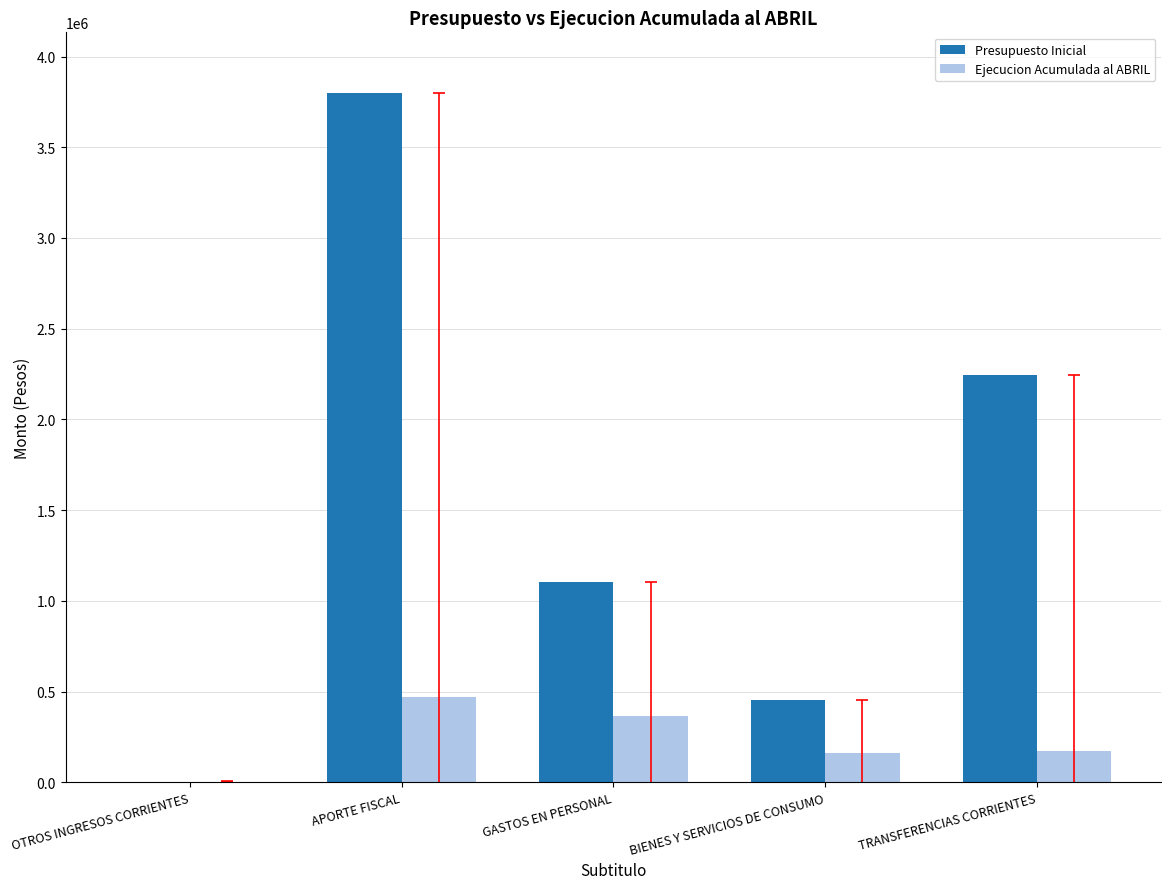

At which category is the sum across all series the highest?

APORTE FISCAL